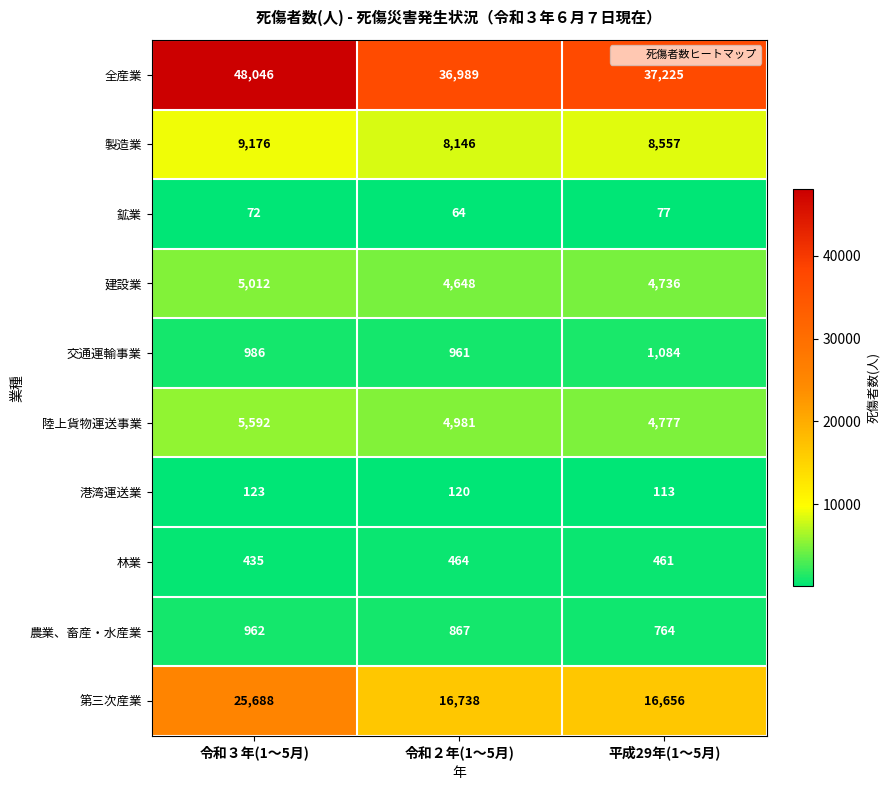

What is the difference between the maximum and minimum values in the 港湾運送業 series?

10